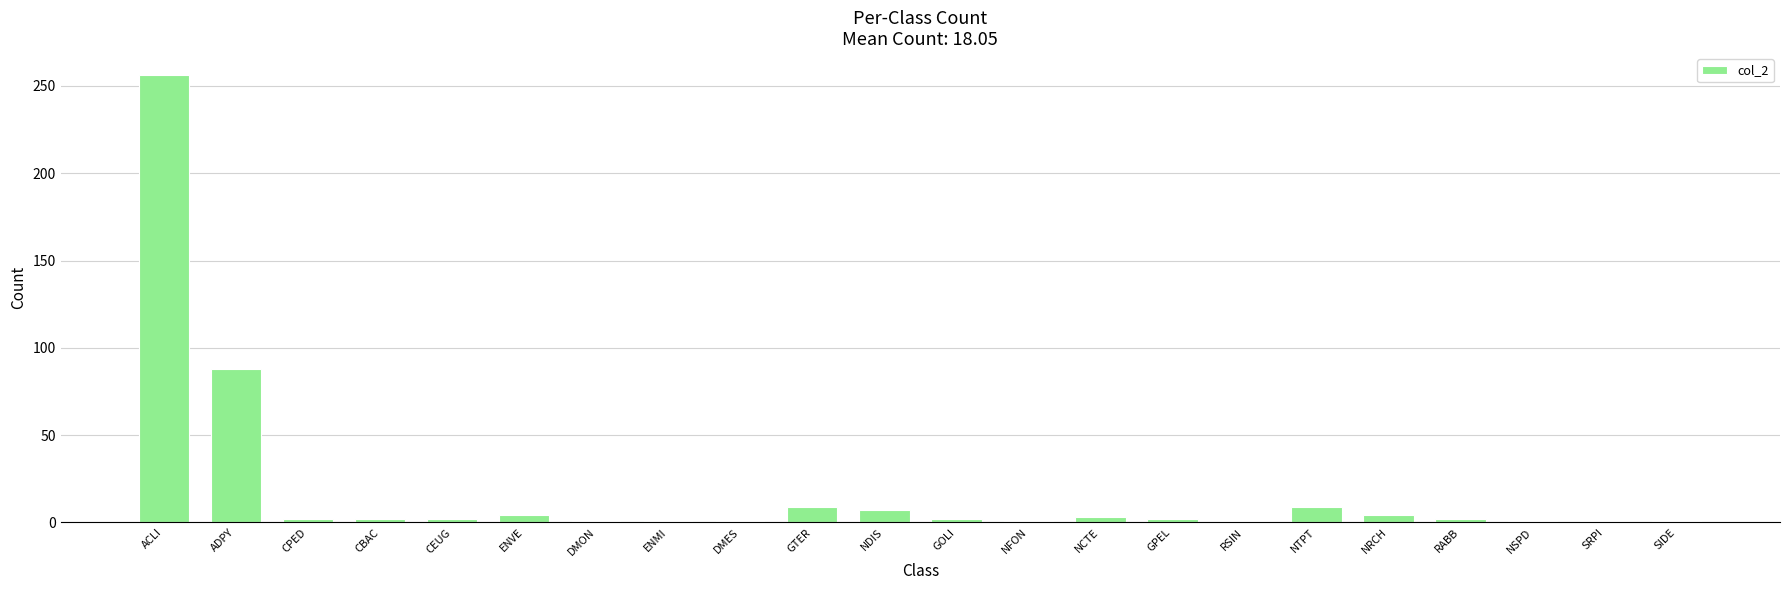

What is the label of the 17th bar from the right?

ENVE